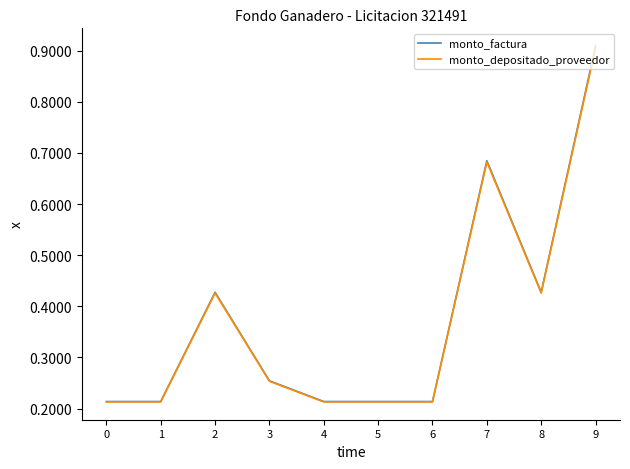

Which series has the widest spread of values?

monto_factura